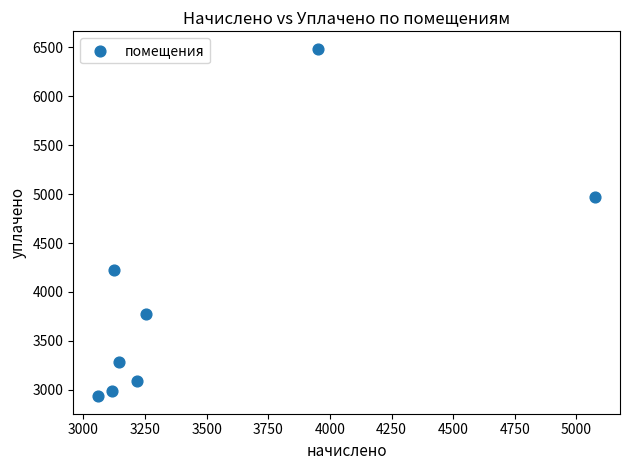

What is the average X value?

3493.8